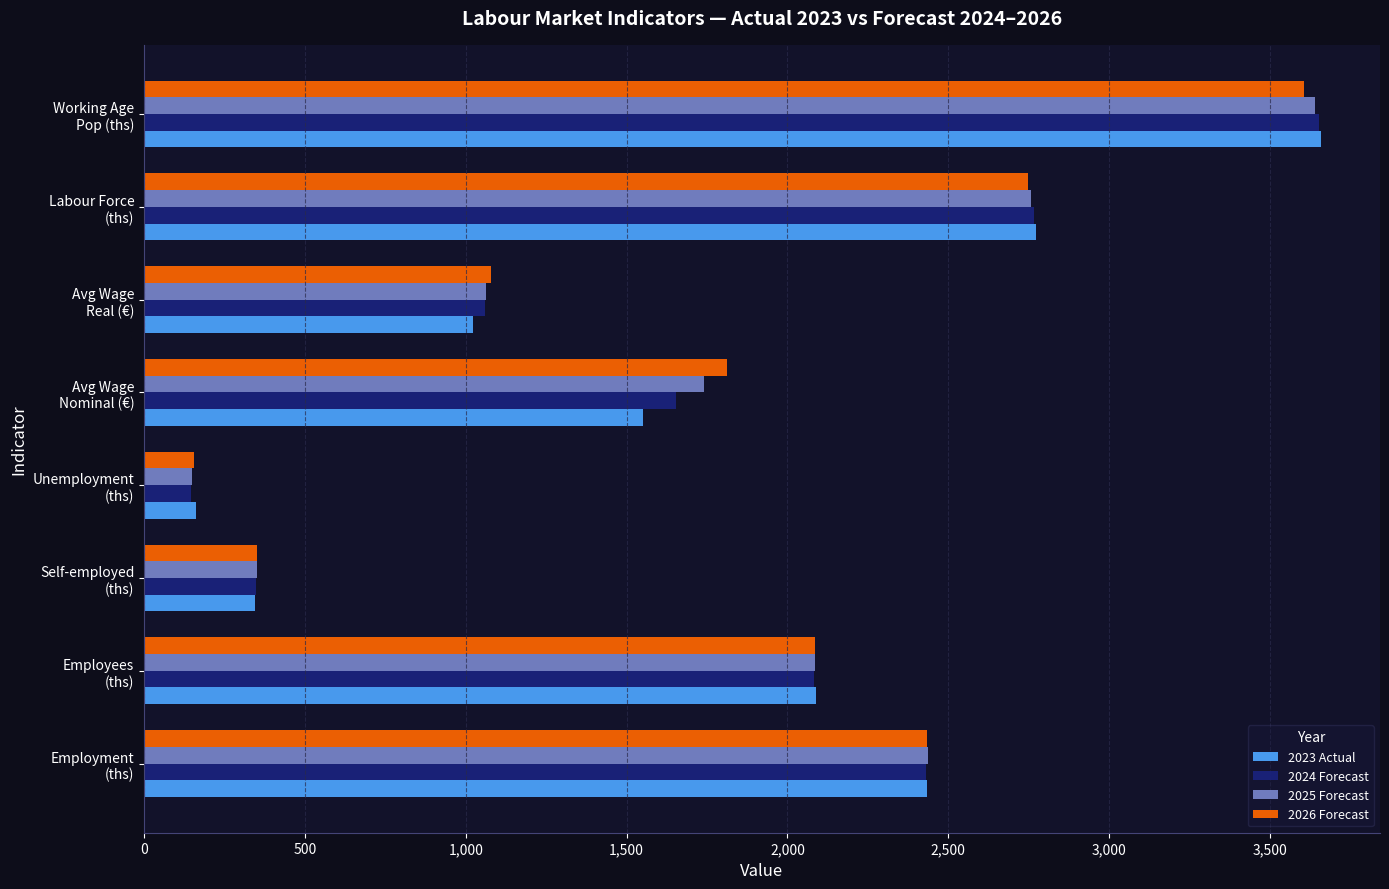

What is the sum of all 2026 Forecast values?

14265.8